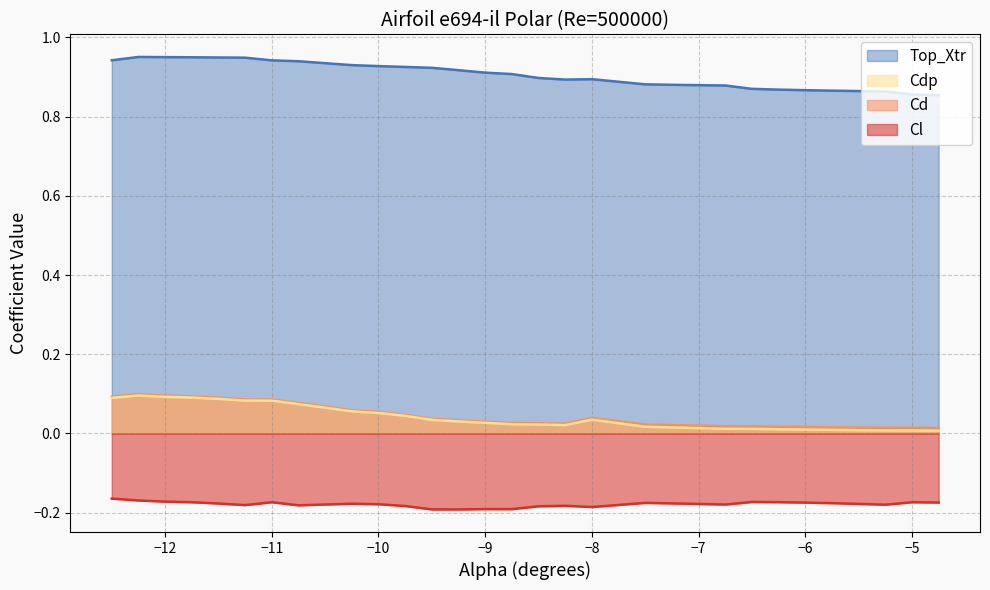

What is the value of the Top_Xtr point at the 10th from the left?

0.9